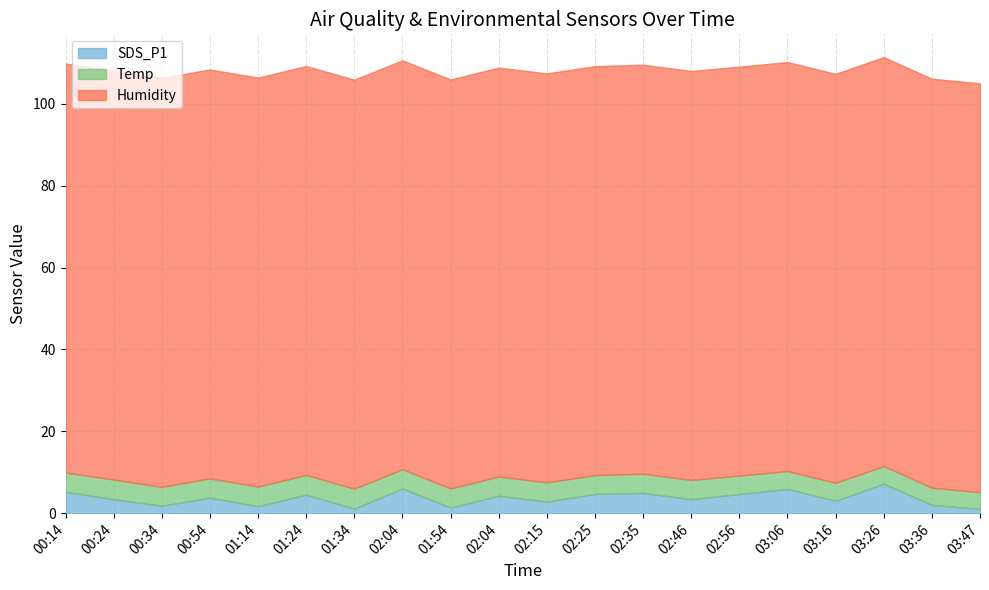

Is it true that Humidity equals 99.9 at 02:15?

True